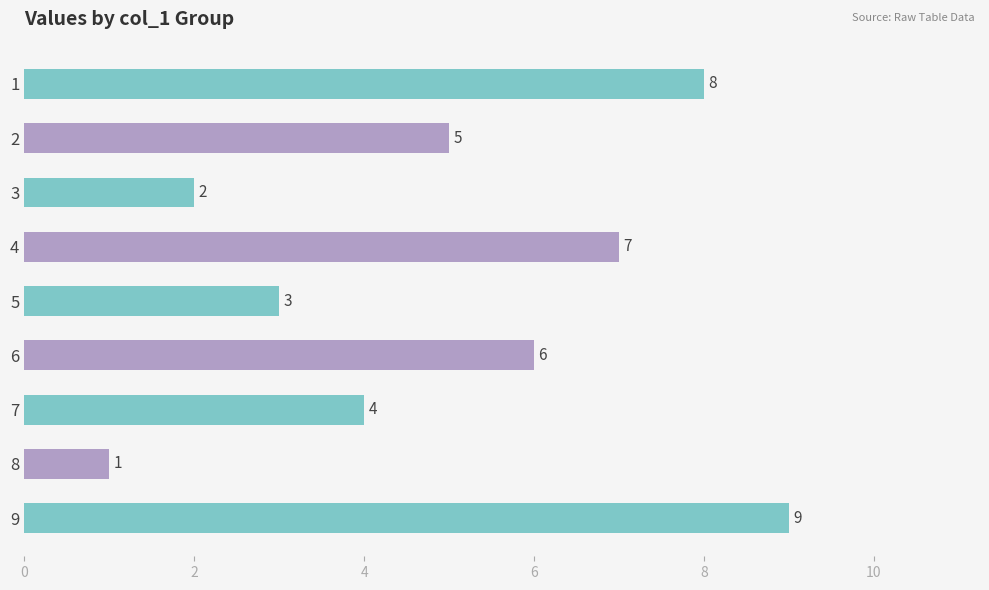

What is the ratio of the value at 6 to the value at 7?

1.5